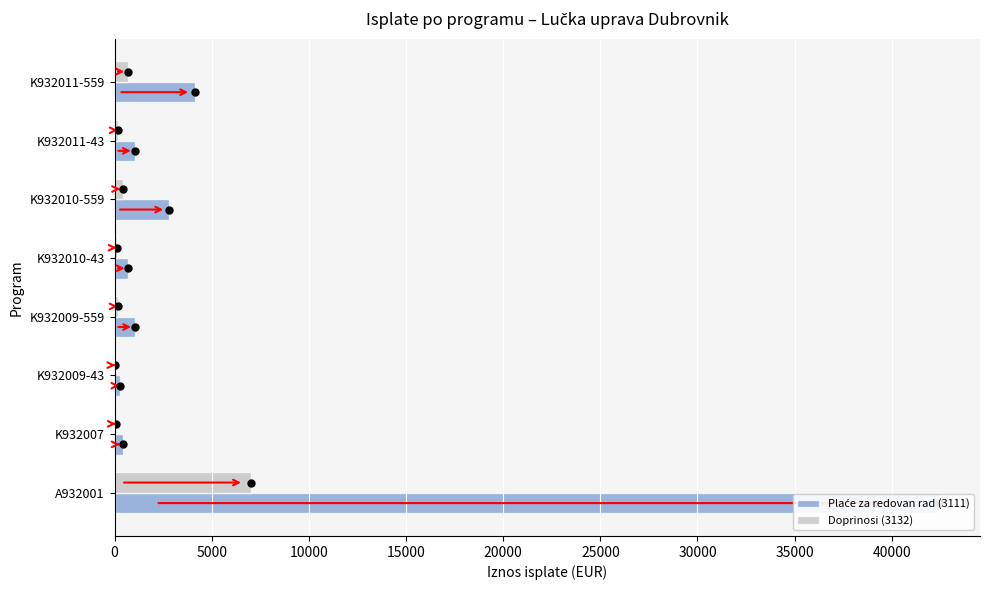

Which series has the largest total across all categories?

Plaće za redovan rad (3111)